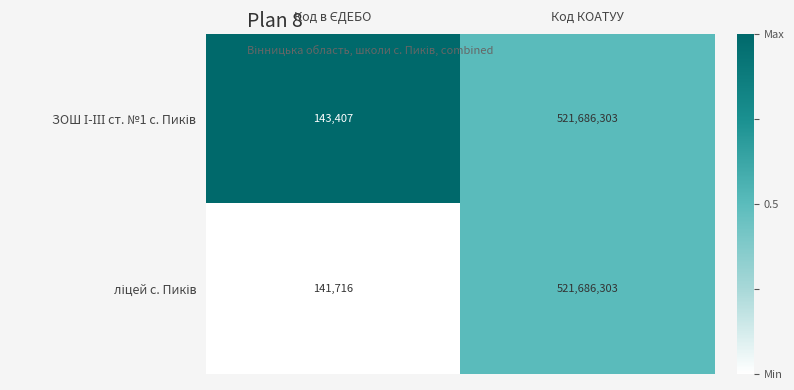

What is the total value across all series at Код КОАТУУ?

1043372606